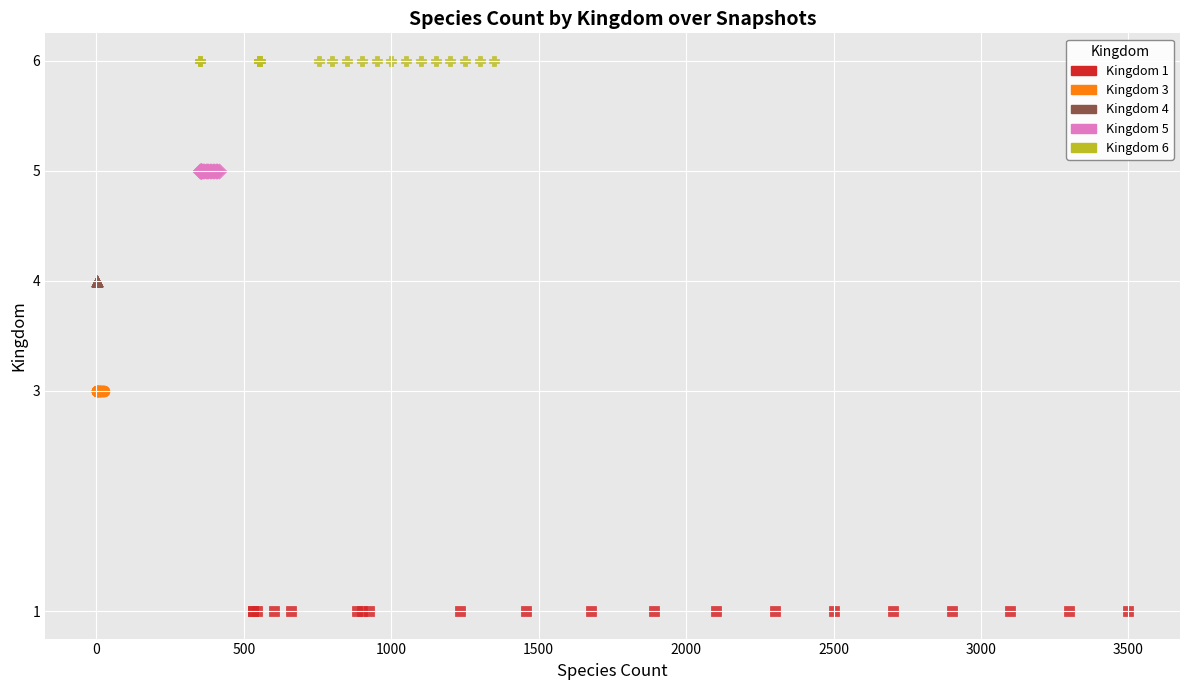

Which series reaches the maximum Y coordinate?

Kingdom 6